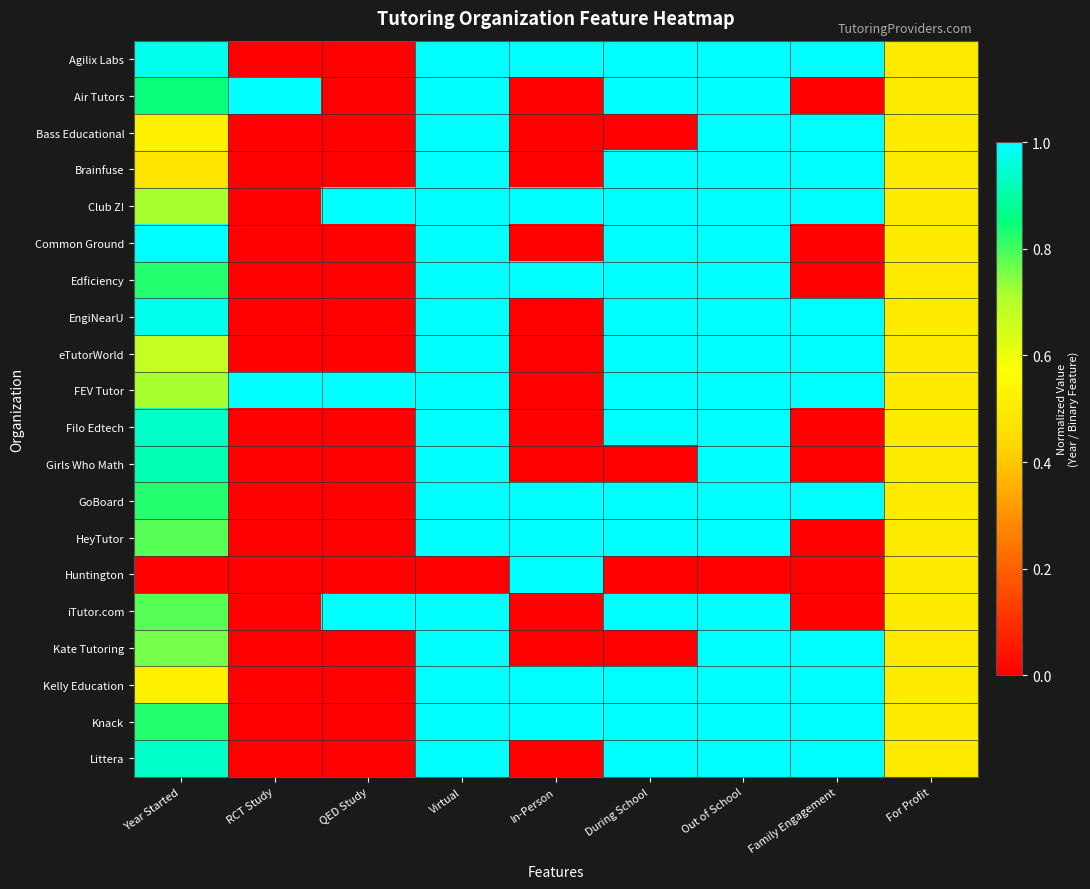

Reading left to right, what are all the values shown in this chart?

Agilix Labs: Year Started=1.0	RCT Study=0.0	QED Study=0.0	Virtual=1.0	In-Person=1.0	During School=1.0	Out of School=1.0	Family Engagement=1.0	For Profit=0.5
Air Tutors: Year Started=0.8	RCT Study=1.0	QED Study=0.0	Virtual=1.0	In-Person=0.0	During School=1.0	Out of School=1.0	Family Engagement=0.0	For Profit=0.5
Bass Educational: Year Started=0.5	RCT Study=0.0	QED Study=0.0	Virtual=1.0	In-Person=0.0	During School=0.0	Out of School=1.0	Family Engagement=1.0	For Profit=0.5
Brainfuse: Year Started=0.5	RCT Study=0.0	QED Study=0.0	Virtual=1.0	In-Person=0.0	During School=1.0	Out of School=1.0	Family Engagement=1.0	For Profit=0.5
Club Z!: Year Started=0.7	RCT Study=0.0	QED Study=1.0	Virtual=1.0	In-Person=1.0	During School=1.0	Out of School=1.0	Family Engagement=1.0	For Profit=0.5
Common Ground: Year Started=1.0	RCT Study=0.0	QED Study=0.0	Virtual=1.0	In-Person=0.0	During School=1.0	Out of School=1.0	Family Engagement=0.0	For Profit=0.5
Edficiency: Year Started=0.8	RCT Study=0.0	QED Study=0.0	Virtual=1.0	In-Person=1.0	During School=1.0	Out of School=1.0	Family Engagement=0.0	For Profit=0.5
EngiNearU: Year Started=1.0	RCT Study=0.0	QED Study=0.0	Virtual=1.0	In-Person=0.0	During School=1.0	Out of School=1.0	Family Engagement=1.0	For Profit=0.5
eTutorWorld: Year Started=0.7	RCT Study=0.0	QED Study=0.0	Virtual=1.0	In-Person=0.0	During School=1.0	Out of School=1.0	Family Engagement=1.0	For Profit=0.5
FEV Tutor: Year Started=0.7	RCT Study=1.0	QED Study=1.0	Virtual=1.0	In-Person=0.0	During School=1.0	Out of School=1.0	Family Engagement=1.0	For Profit=0.5
Filo Edtech: Year Started=0.9	RCT Study=0.0	QED Study=0.0	Virtual=1.0	In-Person=0.0	During School=1.0	Out of School=1.0	Family Engagement=0.0	For Profit=0.5
Girls Who Math: Year Started=0.9	RCT Study=0.0	QED Study=0.0	Virtual=1.0	In-Person=0.0	During School=0.0	Out of School=1.0	Family Engagement=0.0	For Profit=0.5
GoBoard: Year Started=0.8	RCT Study=0.0	QED Study=0.0	Virtual=1.0	In-Person=1.0	During School=1.0	Out of School=1.0	Family Engagement=1.0	For Profit=0.5
HeyTutor: Year Started=0.8	RCT Study=0.0	QED Study=0.0	Virtual=1.0	In-Person=1.0	During School=1.0	Out of School=1.0	Family Engagement=0.0	For Profit=0.5
Huntington: Year Started=0.0	RCT Study=0.0	QED Study=0.0	Virtual=0.0	In-Person=1.0	During School=0.0	Out of School=0.0	Family Engagement=0.0	For Profit=0.5
iTutor.com: Year Started=0.8	RCT Study=0.0	QED Study=1.0	Virtual=1.0	In-Person=0.0	During School=1.0	Out of School=1.0	Family Engagement=0.0	For Profit=0.5
Kate Tutoring: Year Started=0.8	RCT Study=0.0	QED Study=0.0	Virtual=1.0	In-Person=0.0	During School=0.0	Out of School=1.0	Family Engagement=1.0	For Profit=0.5
Kelly Education: Year Started=0.5	RCT Study=0.0	QED Study=0.0	Virtual=1.0	In-Person=1.0	During School=1.0	Out of School=1.0	Family Engagement=1.0	For Profit=0.5
Knack: Year Started=0.8	RCT Study=0.0	QED Study=0.0	Virtual=1.0	In-Person=1.0	During School=1.0	Out of School=1.0	Family Engagement=1.0	For Profit=0.5
Littera: Year Started=0.9	RCT Study=0.0	QED Study=0.0	Virtual=1.0	In-Person=0.0	During School=1.0	Out of School=1.0	Family Engagement=1.0	For Profit=0.5